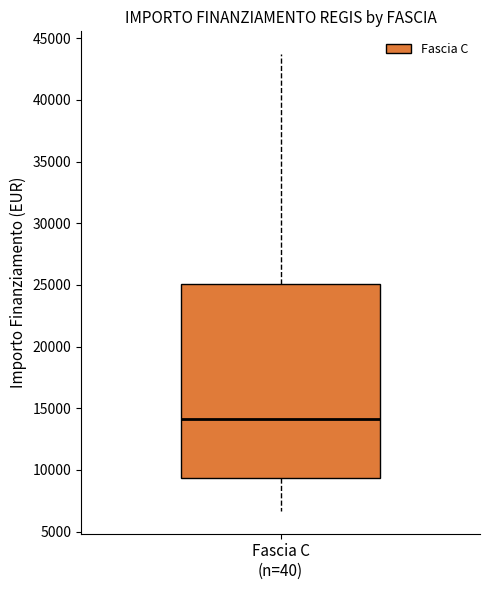

Where is the upper edge of the box for Fascia C (n=40) on the y-axis? The values are not printed on the chart, so give them approximately, as read against the axis.

25000